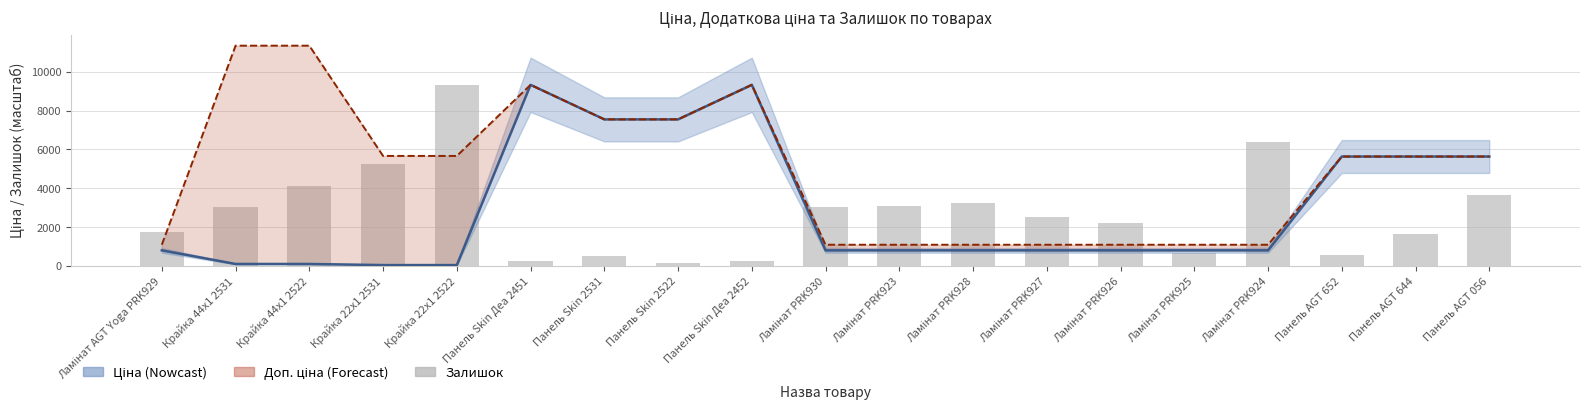

Reading right to left, list all the values displayed in this chart.

Ціна: 5636.0	5636.0	5636.0	813.0	813.0	813.0	813.0	813.0	813.0	813.0	9321.4	7545.9	7545.9	9321.4	56.7	56.7	113.3	113.3	813.0
Доп. ціна: 5636.0	5636.0	5636.0	1101.8	1101.8	1101.8	1101.8	1101.8	1101.8	1101.8	9321.4	7545.9	7545.9	9321.4	5667.0	5667.0	11334.0	11334.0	1101.8
Залишок: 3640.7	1629.1	595.0	6374.8	651.6	2238.3	2521.6	3244.1	3102.4	3031.6	255.0	184.2	538.3	269.2	9321.4	5241.5	4108.2	3045.7	1770.8